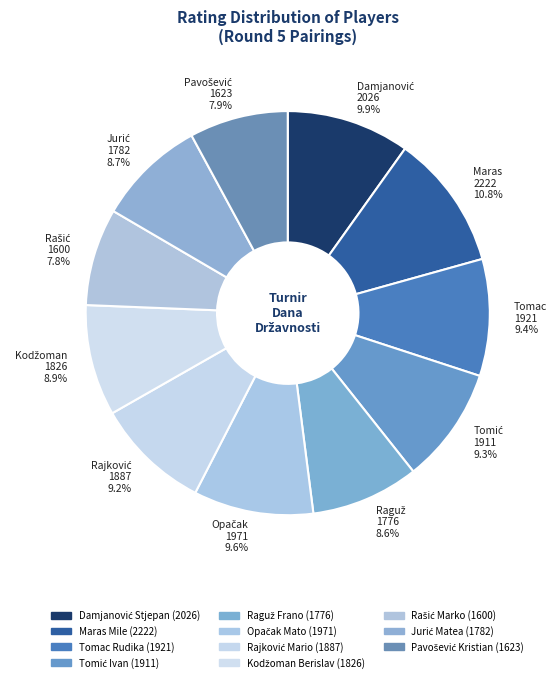

Count the number of slices in the pie.

11